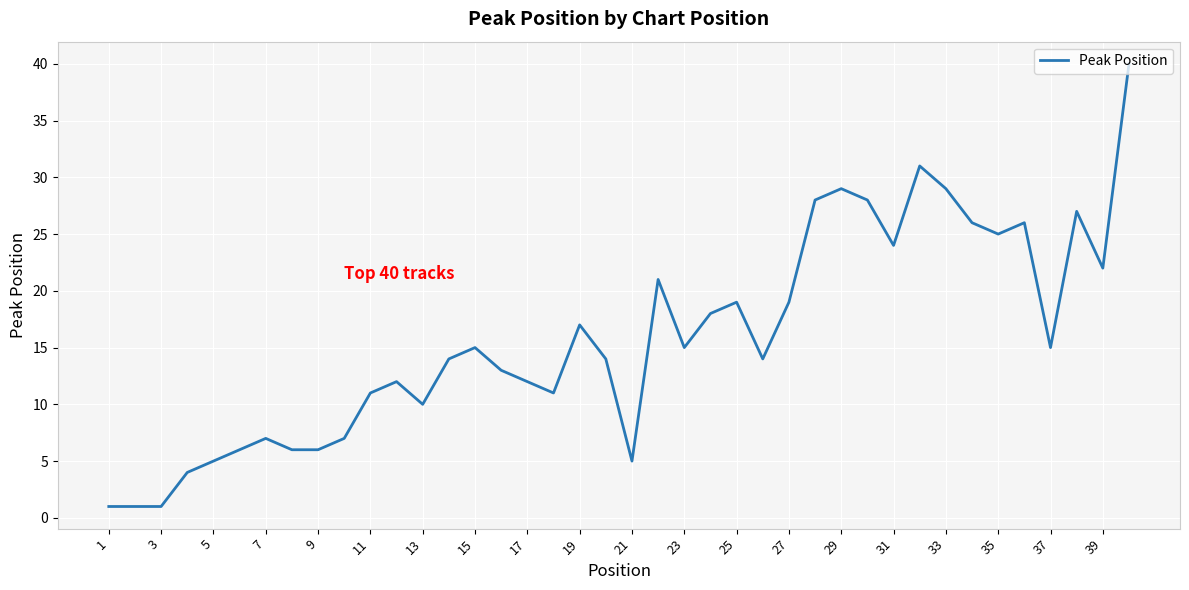

What is the greatest value displayed?

40